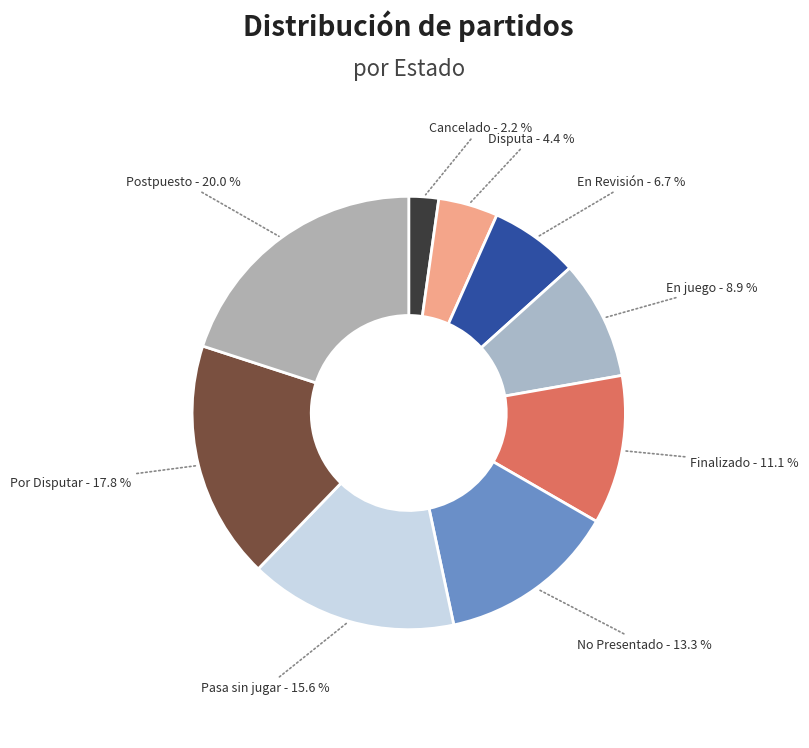

How many slices are in this pie chart?

9